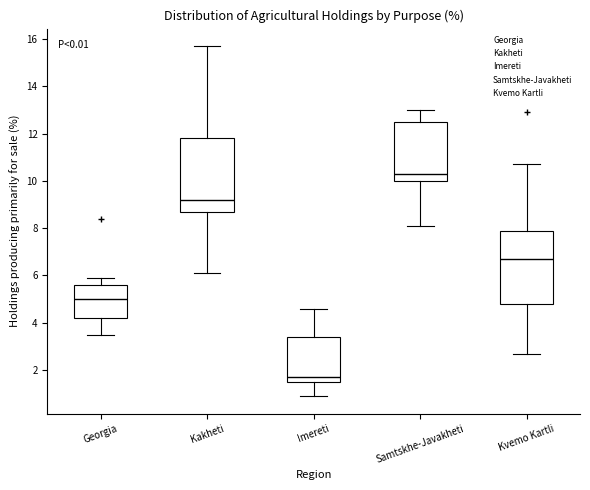

Which box's median line is the highest?

Samtskhe-Javakheti